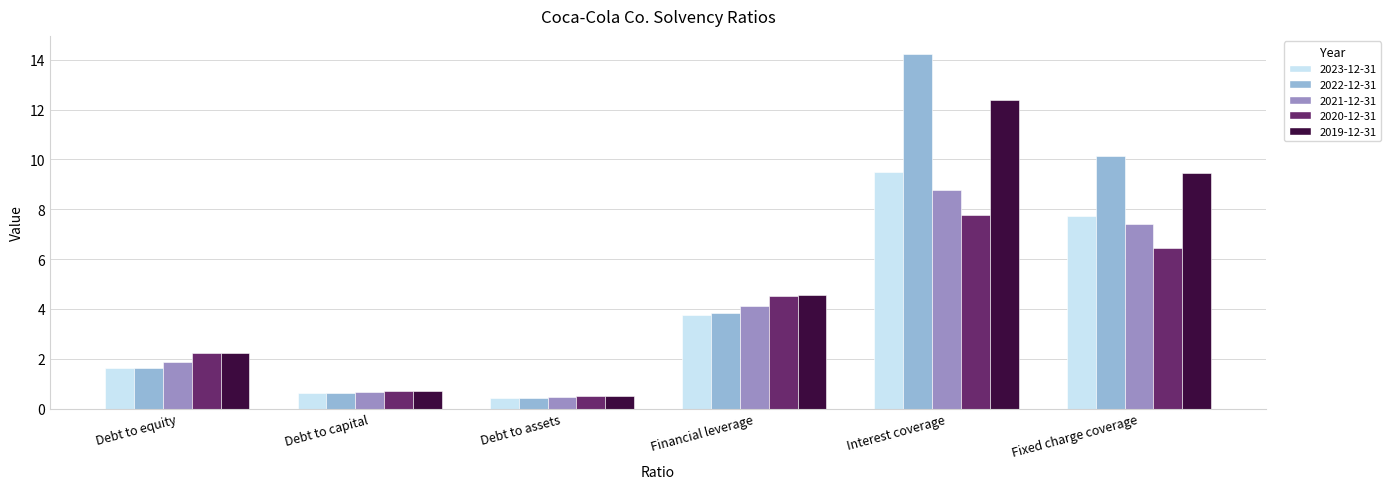

What is the difference between the maximum and minimum values in the 2021-12-31 series?

8.3